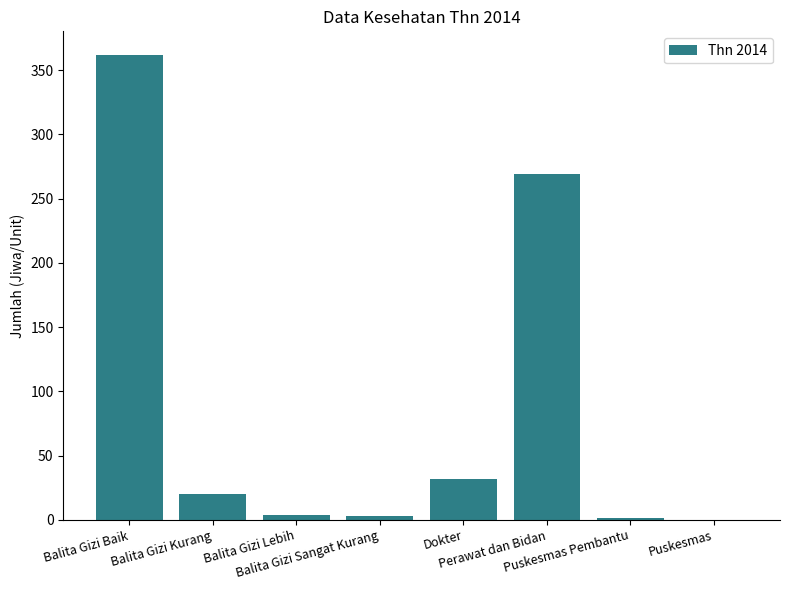

Count the number of categories in the chart.

8